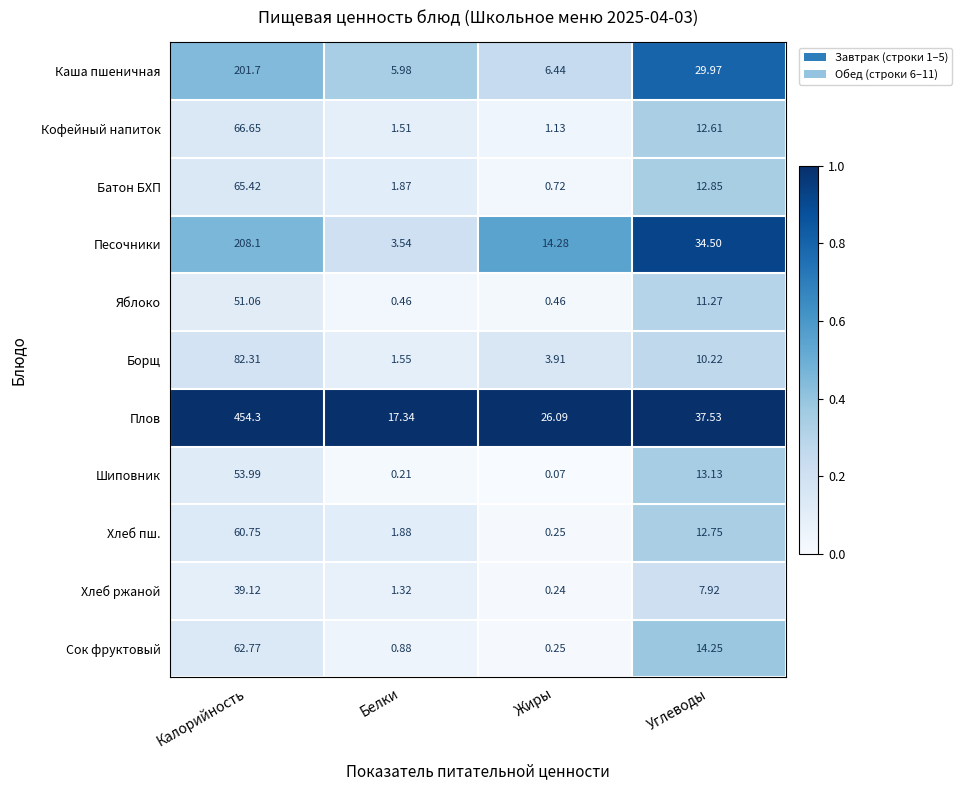

Rank the series by their maximum value, from lowest to highest.

Хлеб ржаной, Яблоко, Шиповник, Хлеб пш., Сок фруктовый, Батон БХП, Кофейный напиток, Борщ, Каша пшеничная, Песочники, Плов